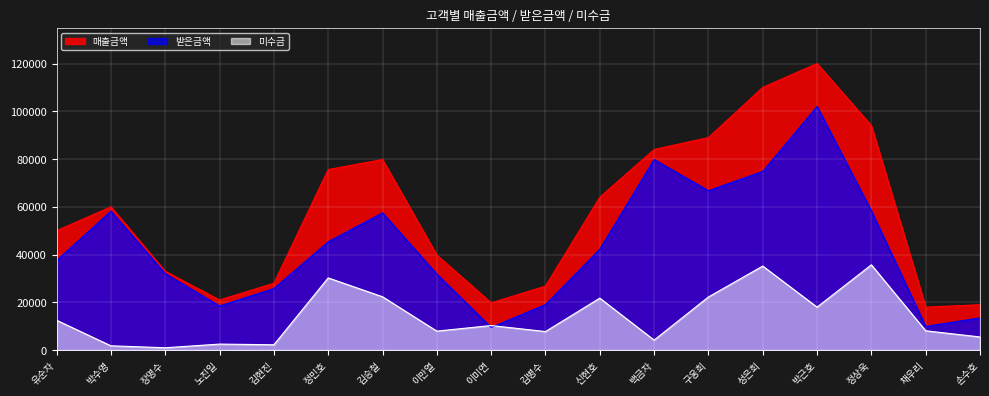

List the series in order of their overall mean, lowest first.

미수금, 받은금액, 매출금액